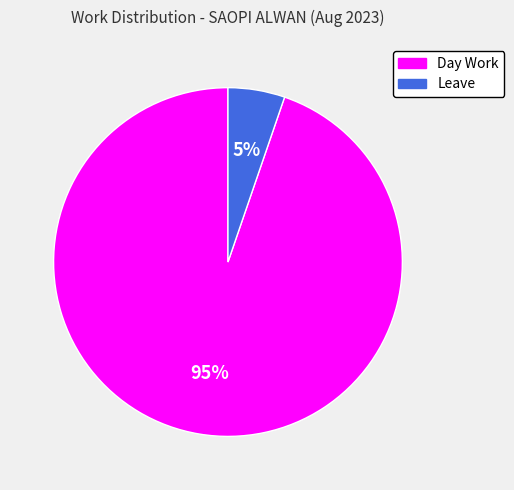

To the nearest percent, what percentage of the pie is Day Work?

95%